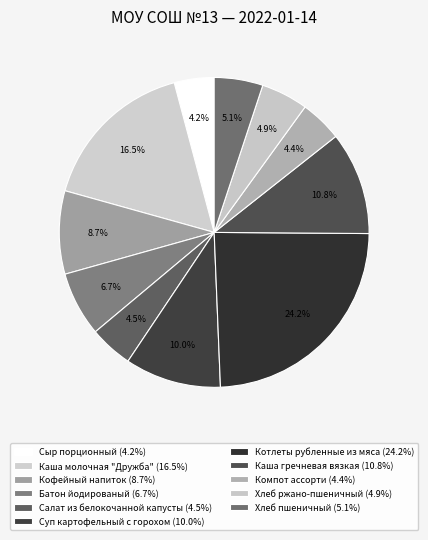

How many segments does this pie chart have?

11